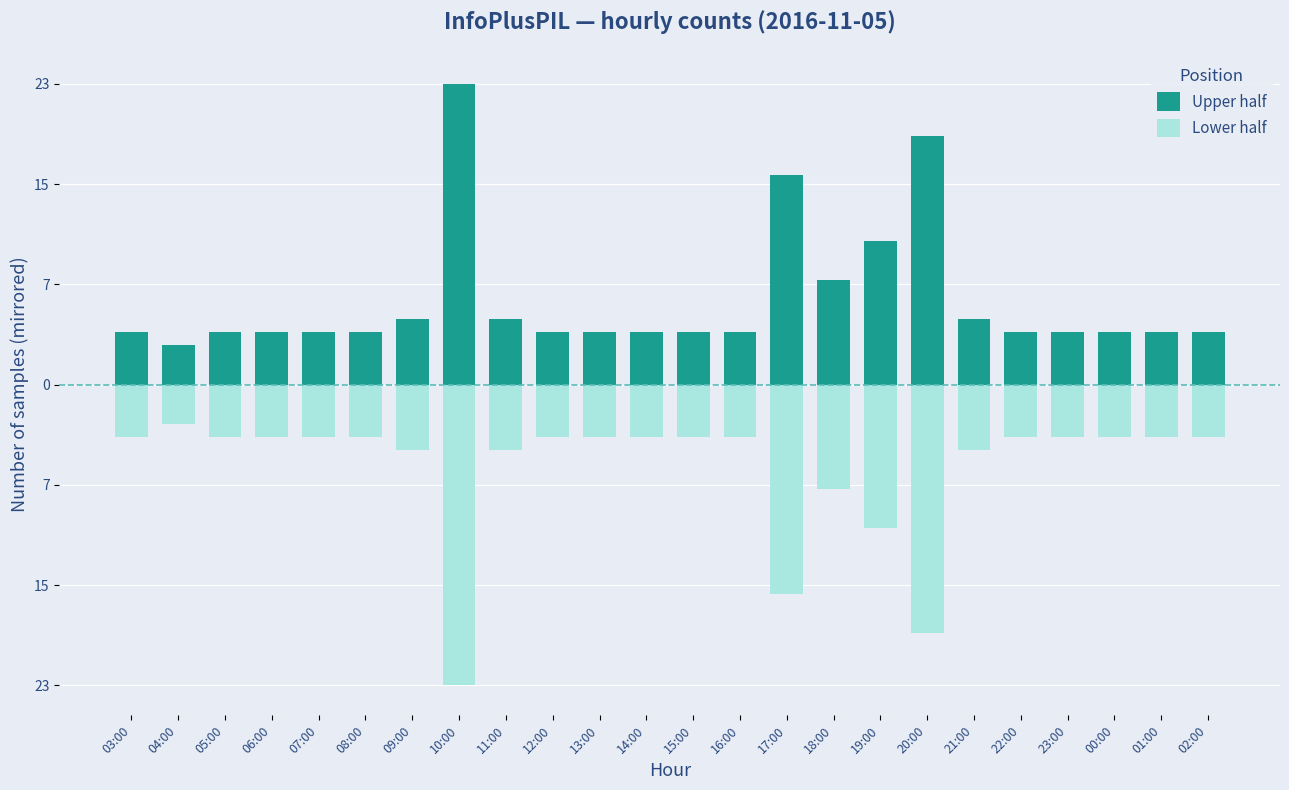

What is the approximate value of Lower half at 01:00?

-4